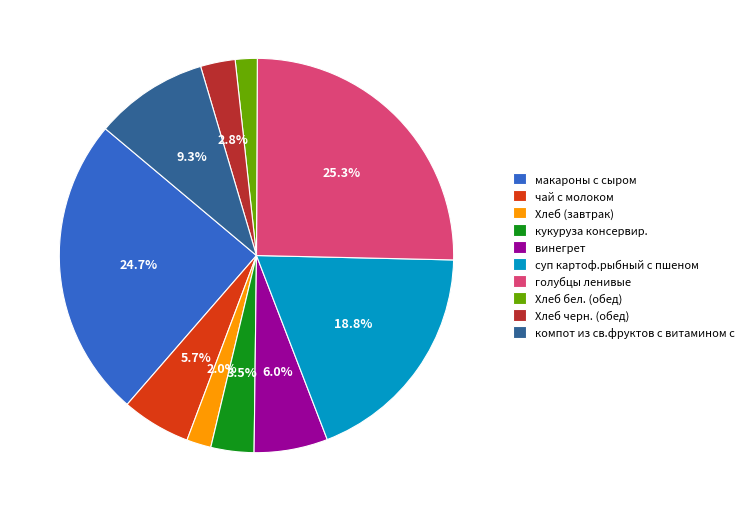

To the nearest percent, what portion does Хлеб бел. (обед) represent?

2%